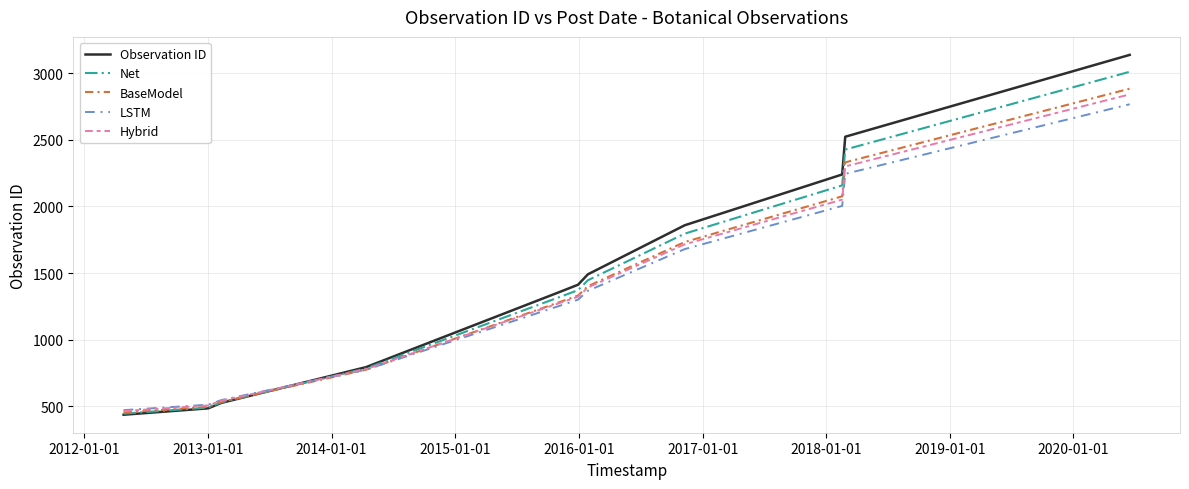

Which series has the largest range (max minus min)?

Observation ID